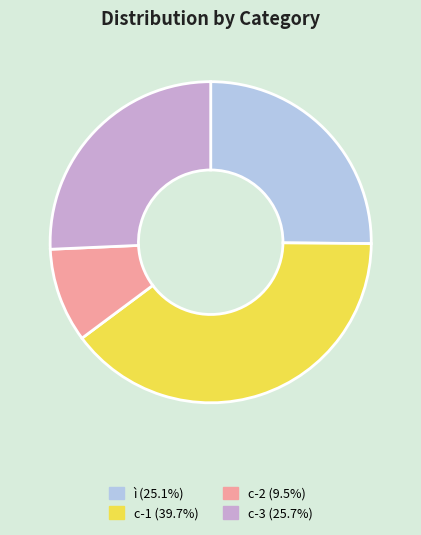

Is there a majority slice in this chart?

No